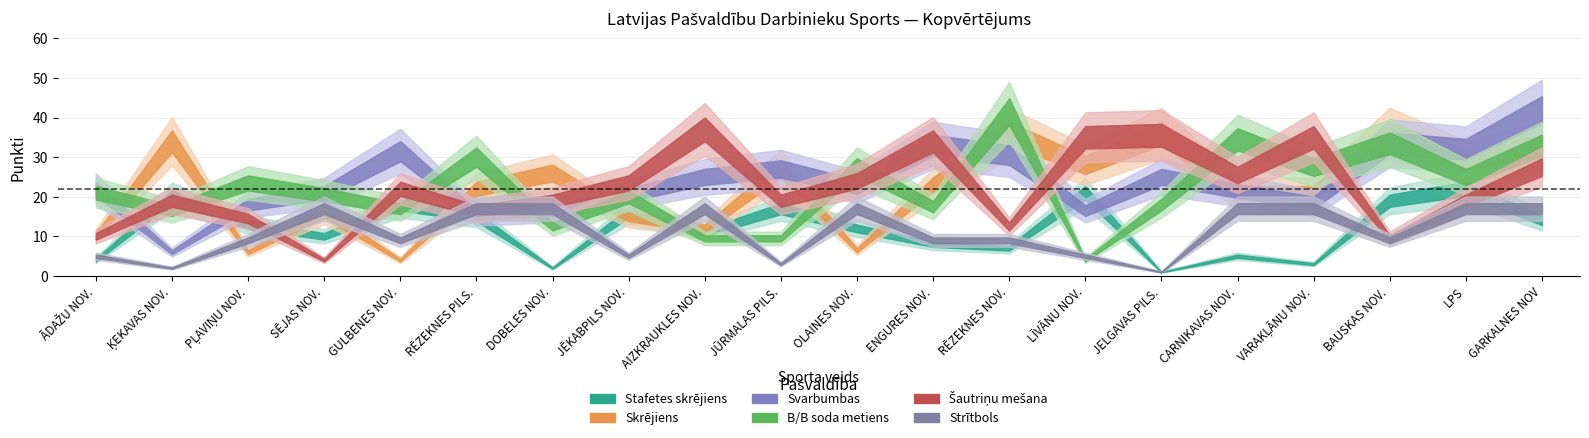

At which category is the sum across all series the highest?

GARKALNES NOV